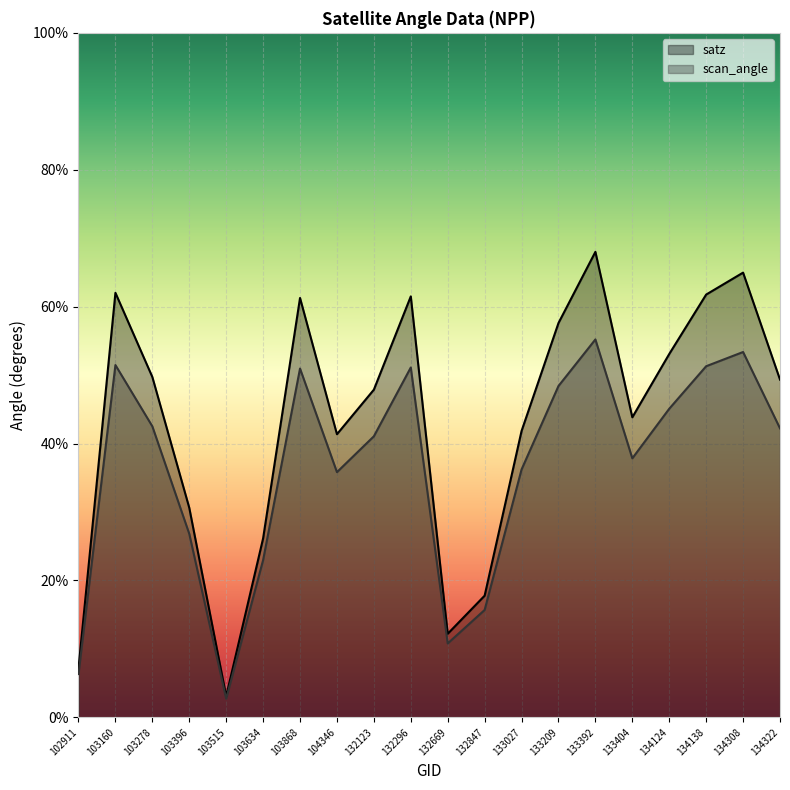

In scan_angle, how many points are higher than both neighbors (excluding endpoints)?

5